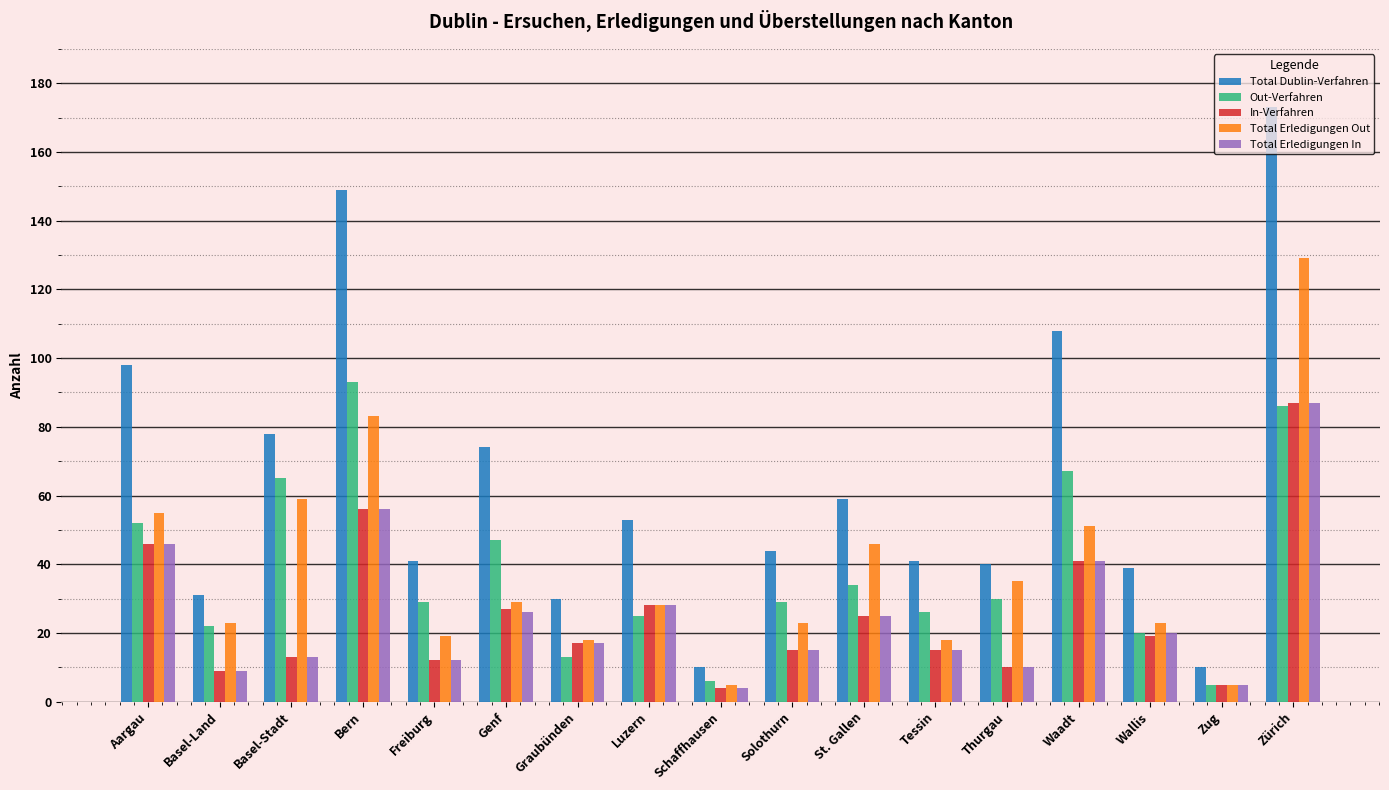

Which category has the highest value in the Out-Verfahren series?

Bern